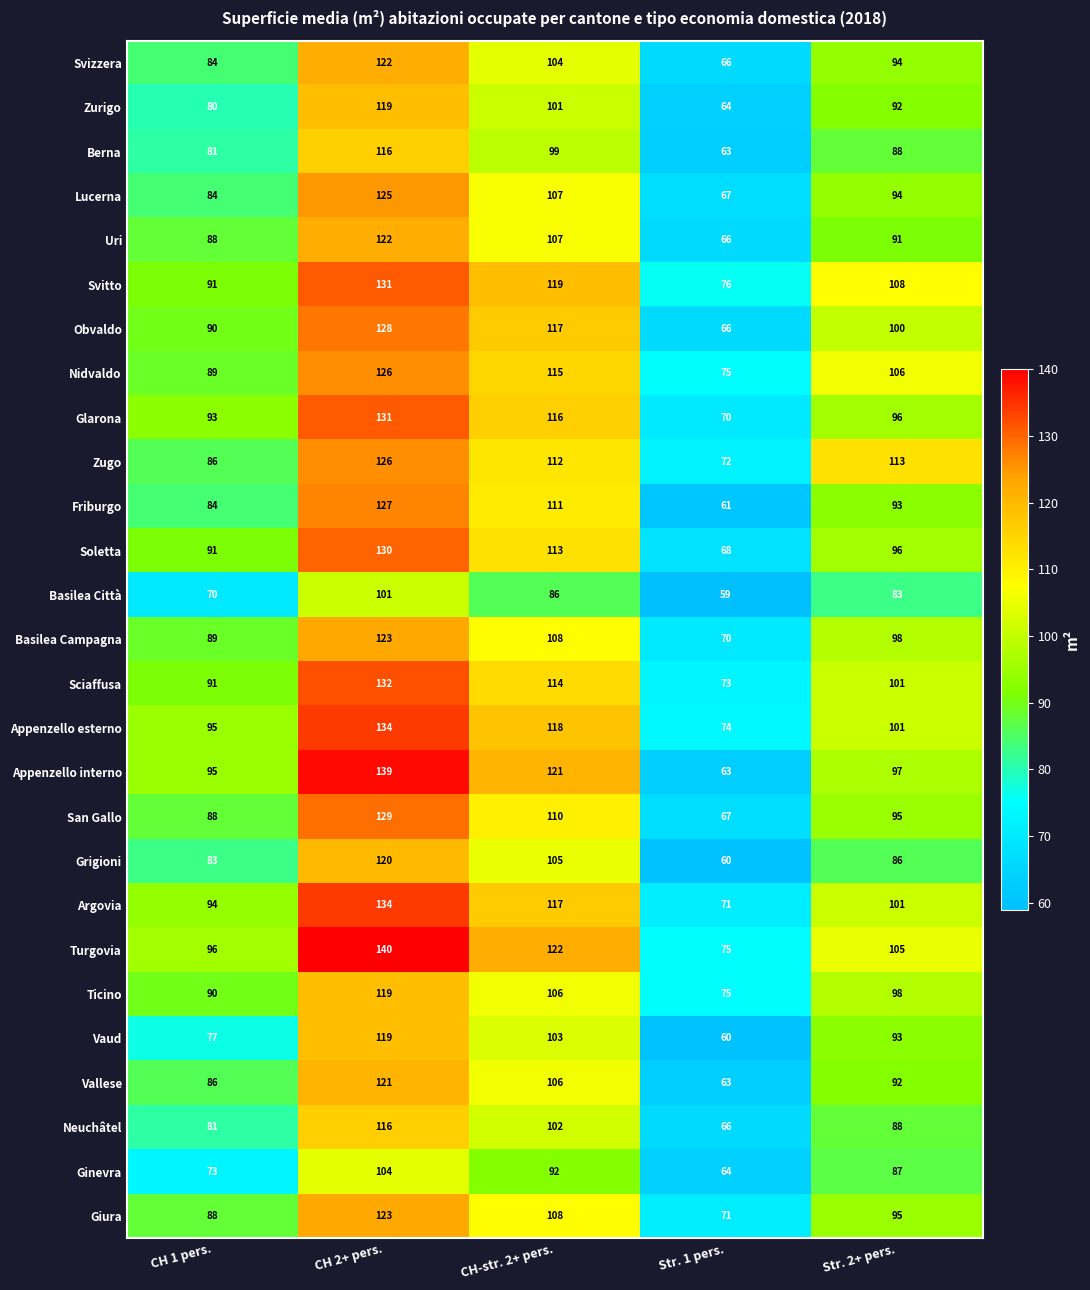

The value of Lucerna at CH 1 pers. is 84. True or false?

True